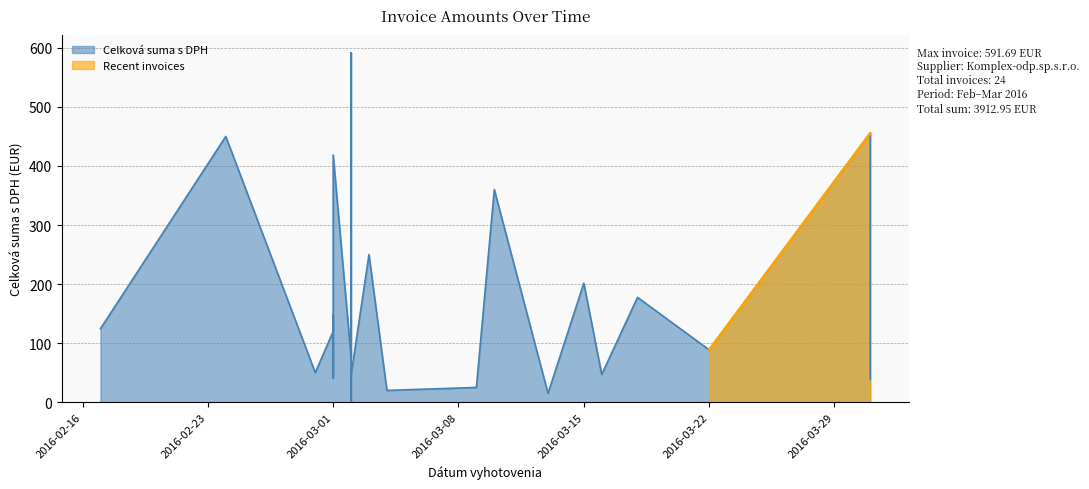

Rank the categories by value from lowest to highest.

2016-03-02, 2016-03-13, 2016-03-04, 2016-03-09, 2016-03-31, 2016-03-01, 2016-03-02, 2016-03-16, 2016-02-29, 2016-03-01, 2016-03-02, 2016-03-22, 2016-03-02, 2016-03-01, 2016-02-17, 2016-03-01, 2016-03-18, 2016-03-15, 2016-03-03, 2016-03-10, 2016-03-01, 2016-02-24, 2016-03-31, 2016-03-02